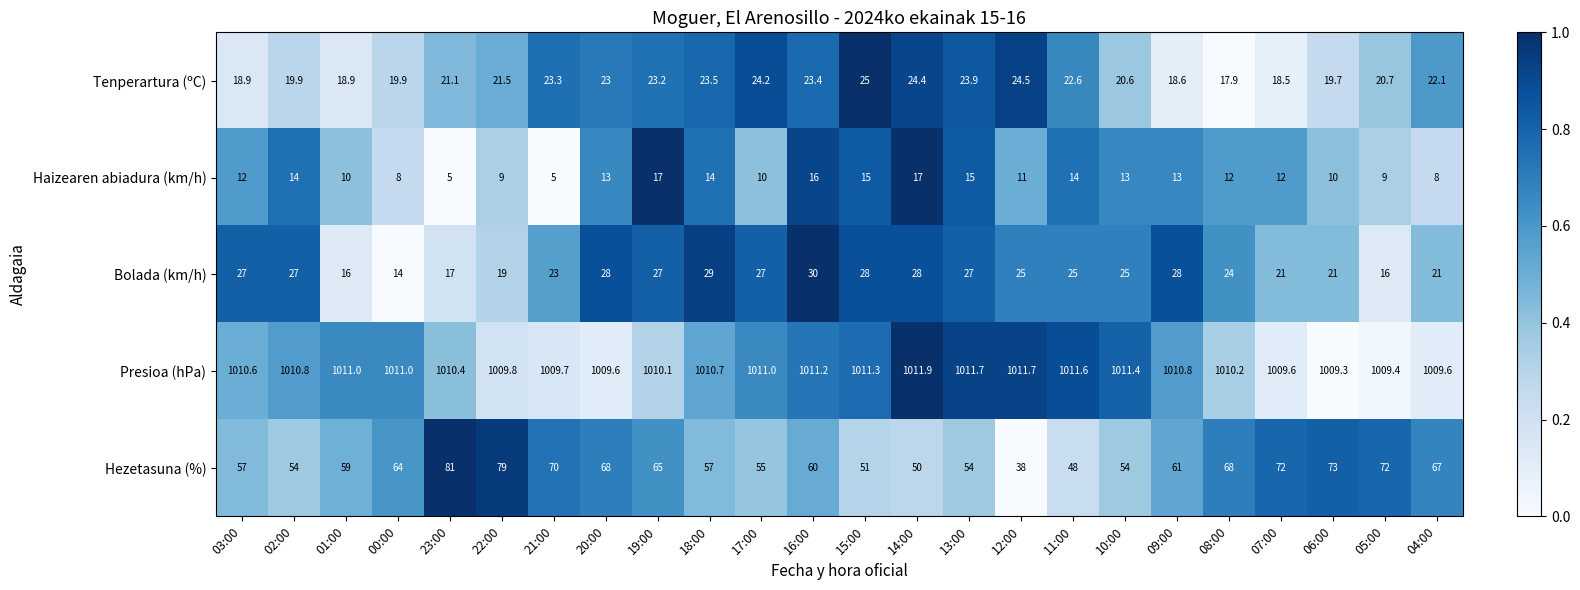

The Hezetasuna (%) series shows 60.0 at 16:00. True or false?

True